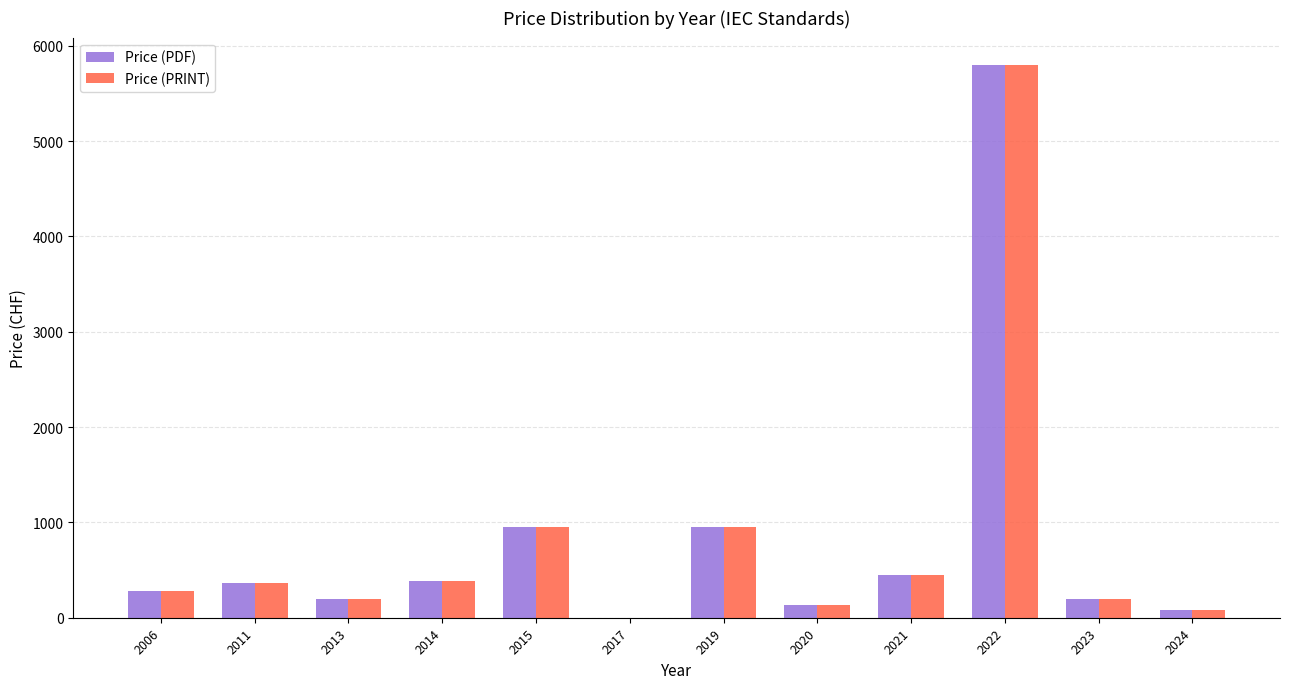

What is the sum of the Price (PRINT) values at 2013 and 2021?

649